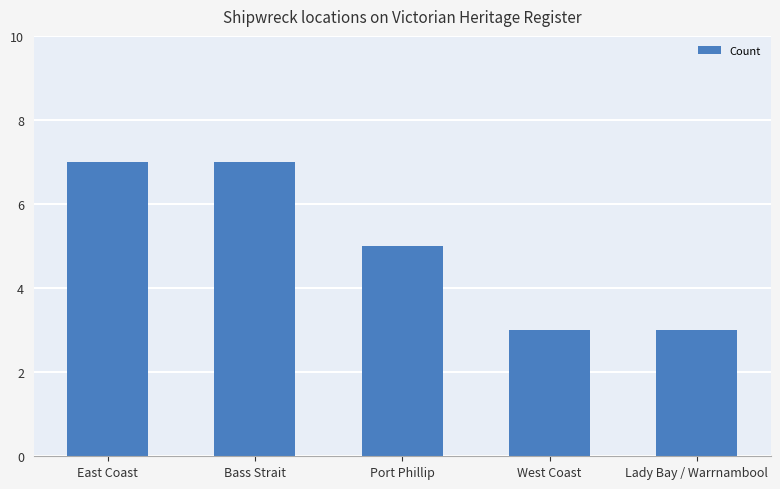

What is the average value?

5